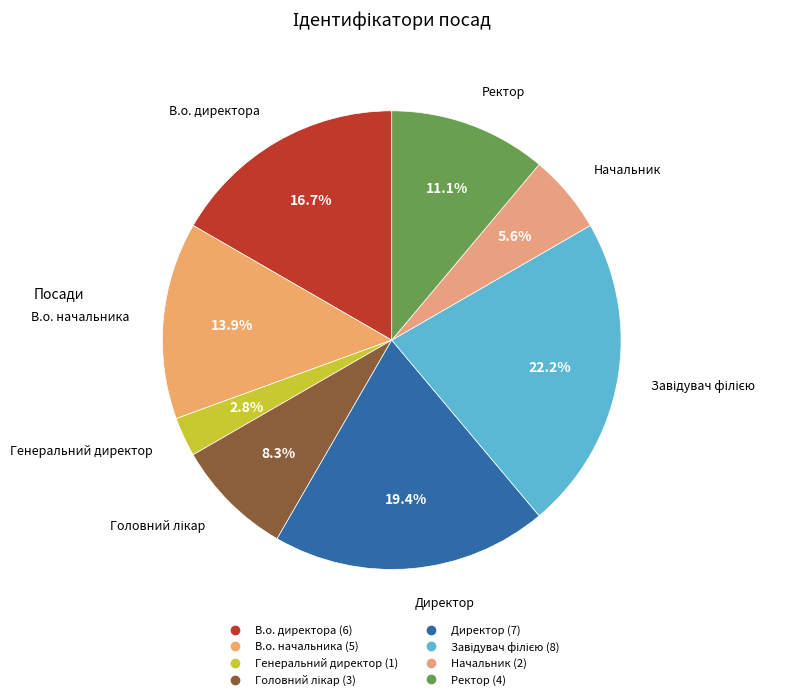

The Директор slice represents 19% of the pie. True or false?

True